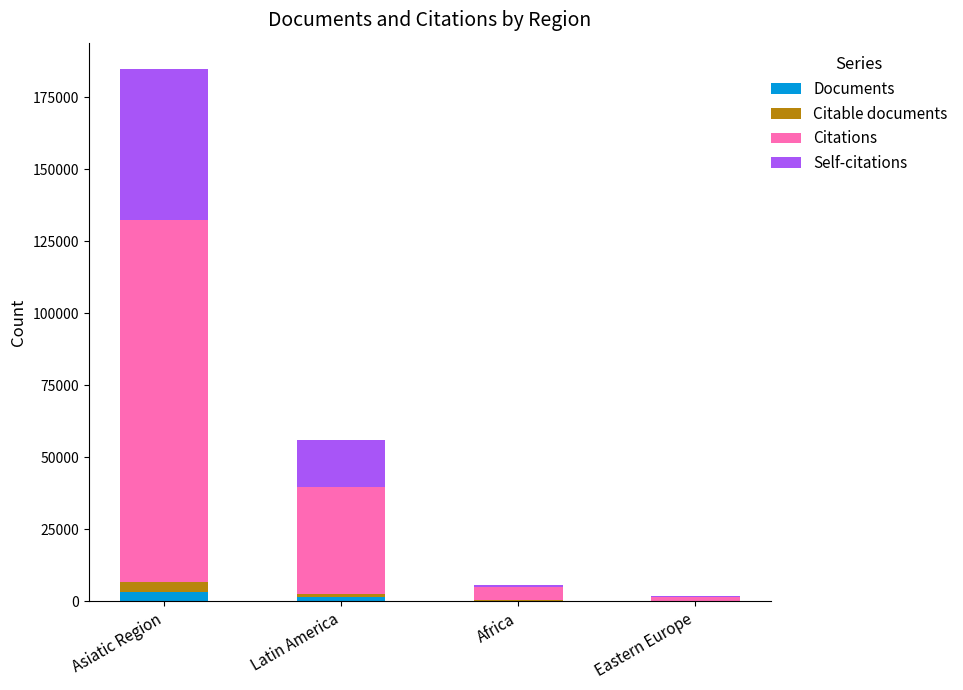

At which category is the sum across all series the highest?

Asiatic Region